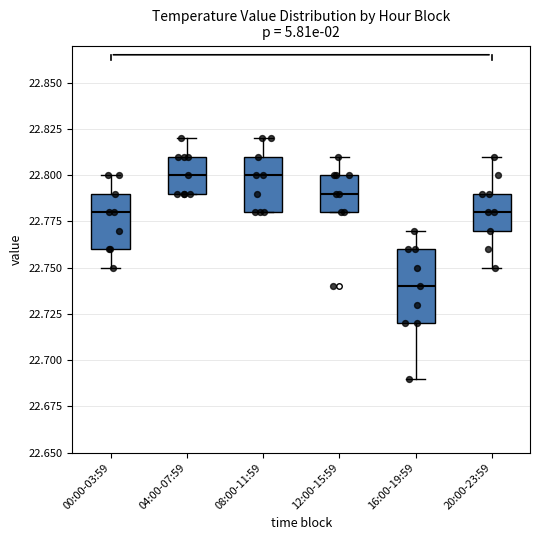

Which box's median line is the lowest?

16:00-19:59